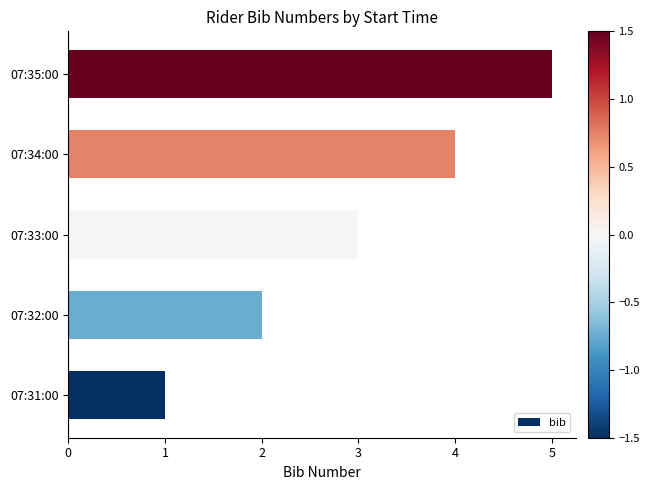

Approximately how many times larger is the value at 07:33:00 compared to 07:35:00?

0.6